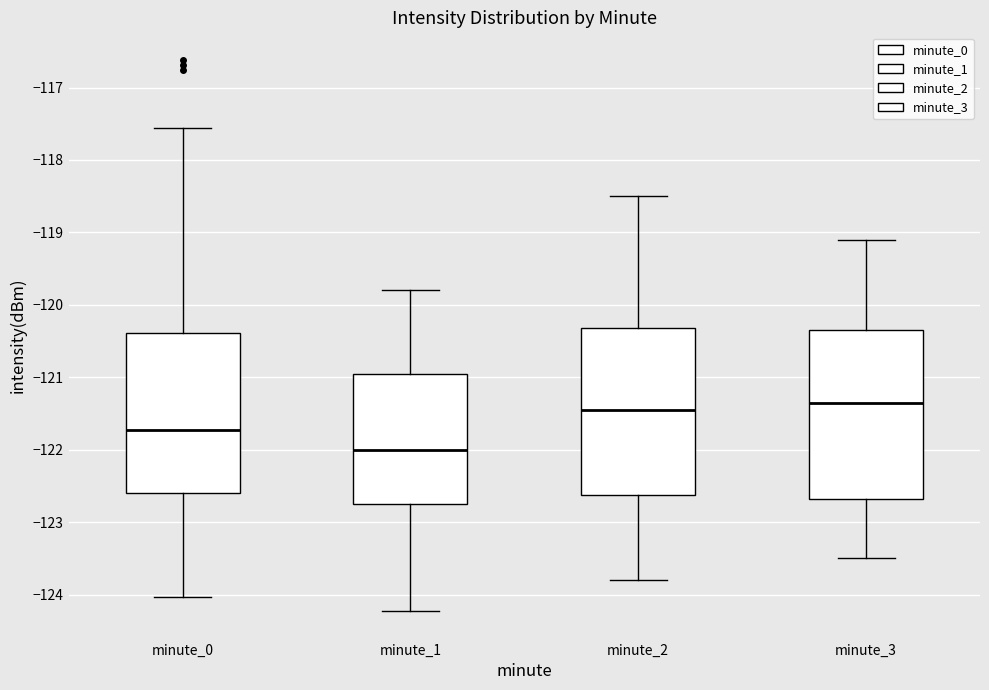

Reading left to right, transcribe this box plot: for each box, give where its median line is, the range the box spans, and where its two whiskers end, as read against the y-axis. The values are not printed on the chart, so give them approximately, as read against the axis.

minute_0: median -121.7, box -122.6 to -120.4, whiskers -124.0 to -117.6
minute_1: median -122.0, box -122.7 to -120.9, whiskers -124.2 to -119.8
minute_2: median -121.4, box -122.6 to -120.3, whiskers -123.8 to -118.5
minute_3: median -121.3, box -122.7 to -120.3, whiskers -123.5 to -119.1